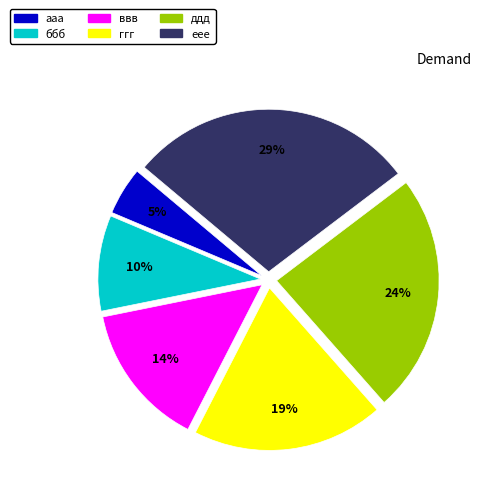

The ддд slice represents 31% of the pie. True or false?

False